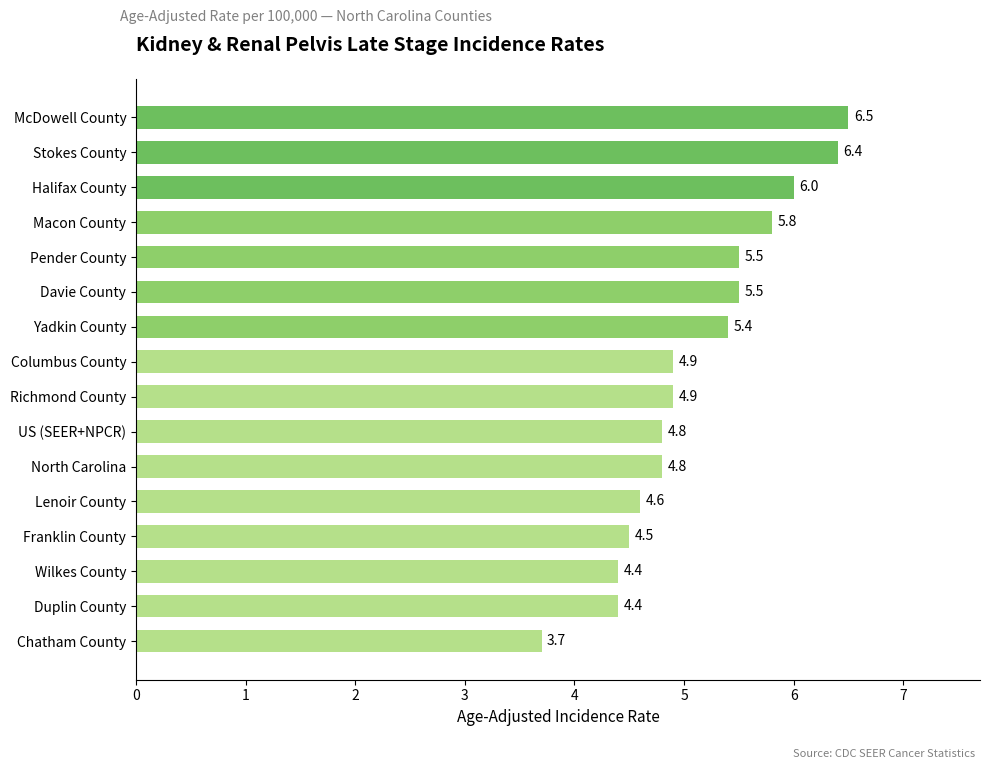

The value at Columbus County is 4.9. True or false?

True